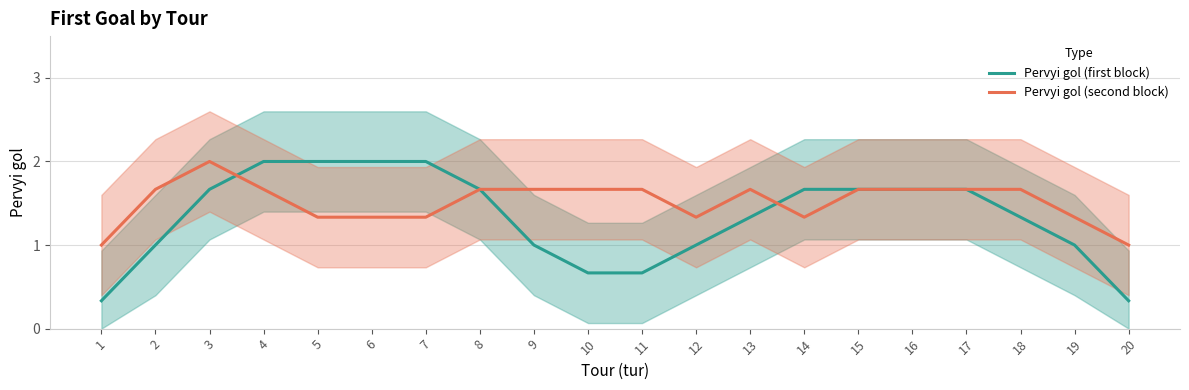

List the labels in order of Pervyi gol (second block) value, smallest first.

1, 20, 5, 6, 7, 12, 14, 19, 2, 4, 8, 9, 10, 11, 13, 15, 16, 17, 18, 3